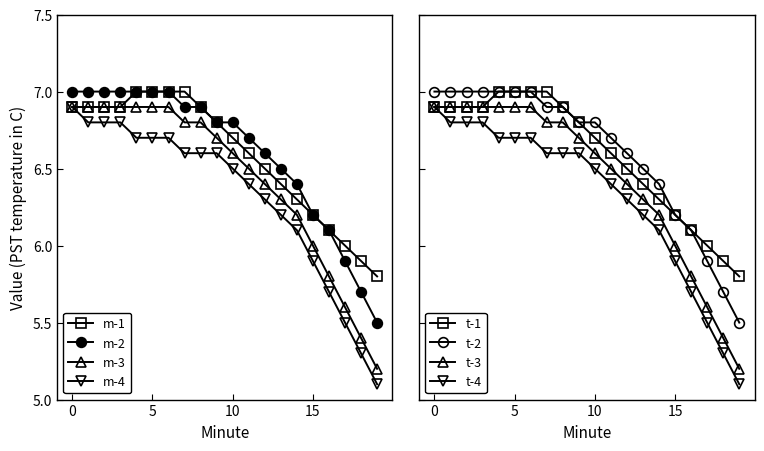

True or false: m-4 and m-3 intersect in this chart.

False